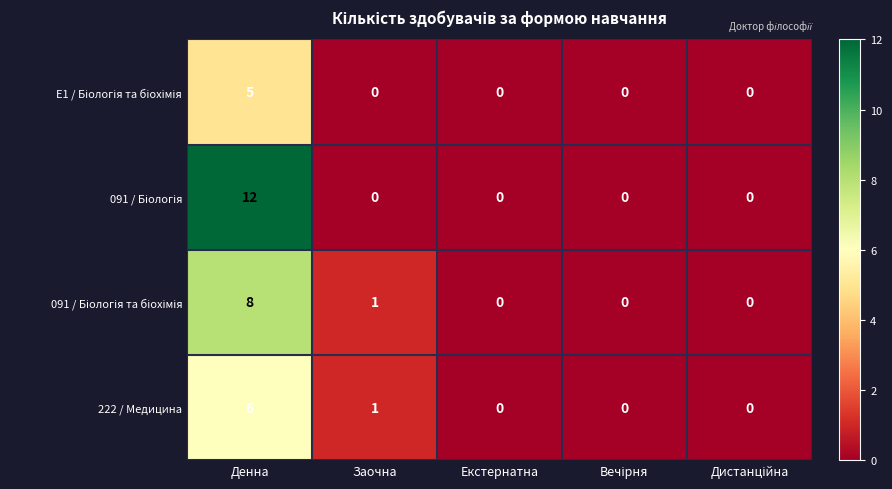

What is the greatest value displayed?

12